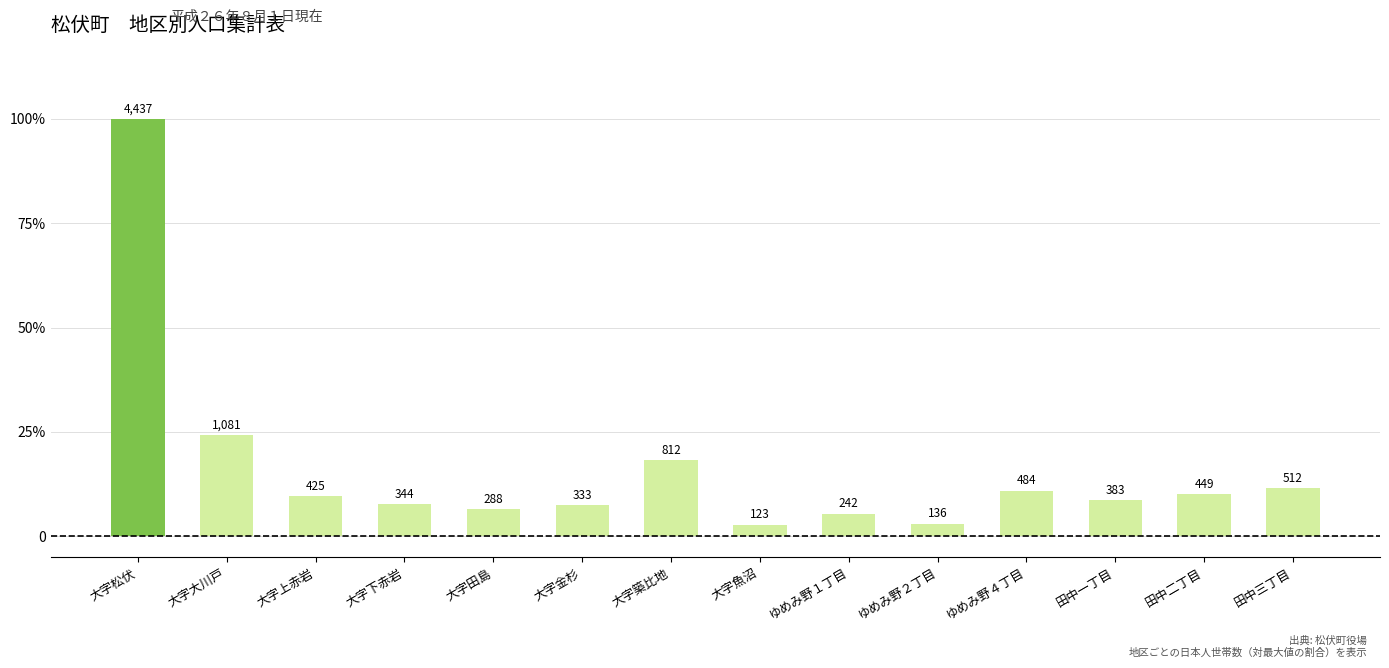

What is the label of the 11th bar from the left?

ゆめみ野４丁目